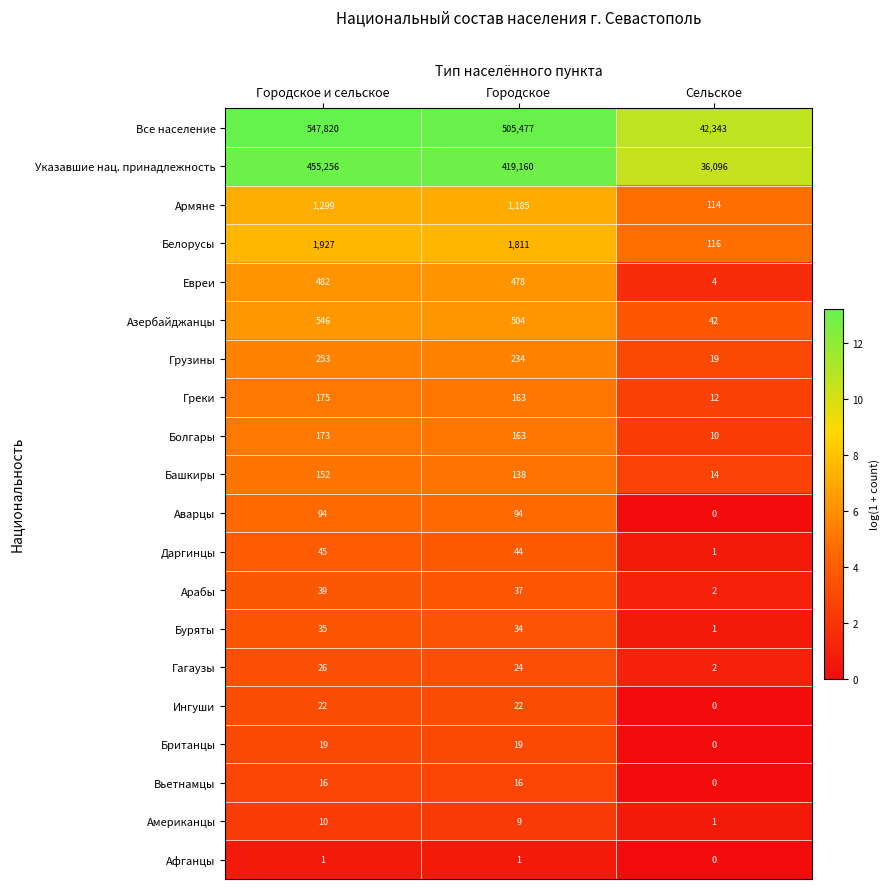

List the series in order of their peak value, lowest first.

Афганцы, Американцы, Вьетнамцы, Британцы, Ингуши, Гагаузы, Буряты, Арабы, Даргинцы, Аварцы, Башкиры, Болгары, Греки, Грузины, Евреи, Азербайджанцы, Армяне, Белорусы, Указавшие нац. принадлежность, Все население